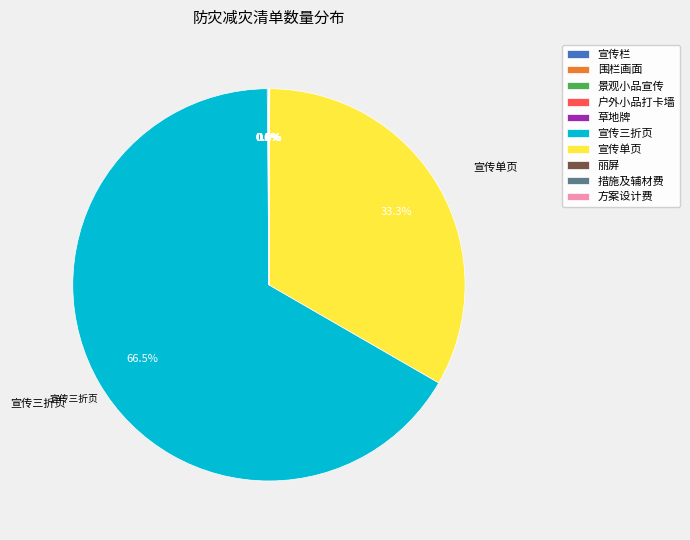

Does any single category account for the majority?

Yes